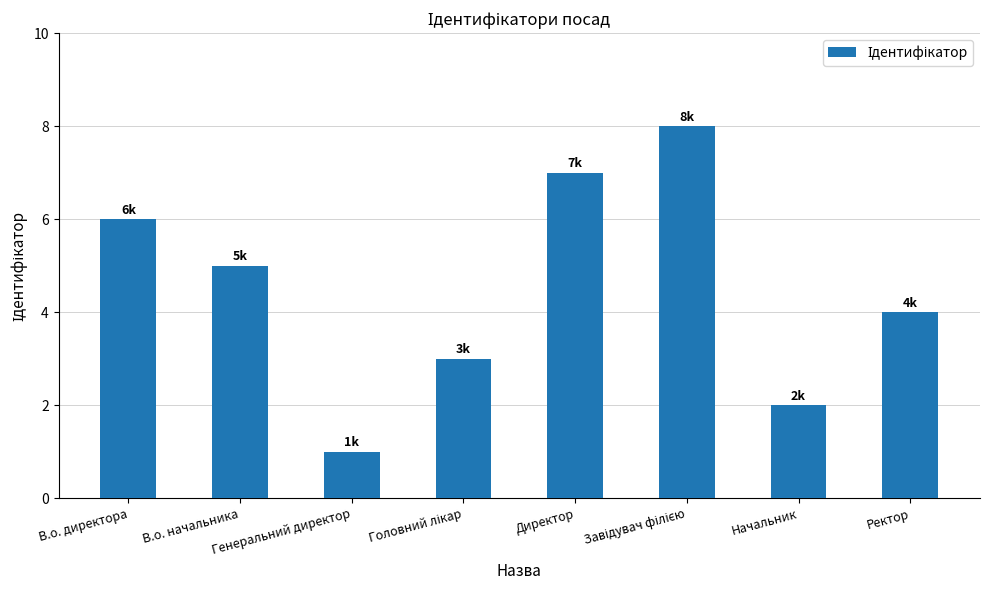

What is the difference between the second highest and second lowest values?

5